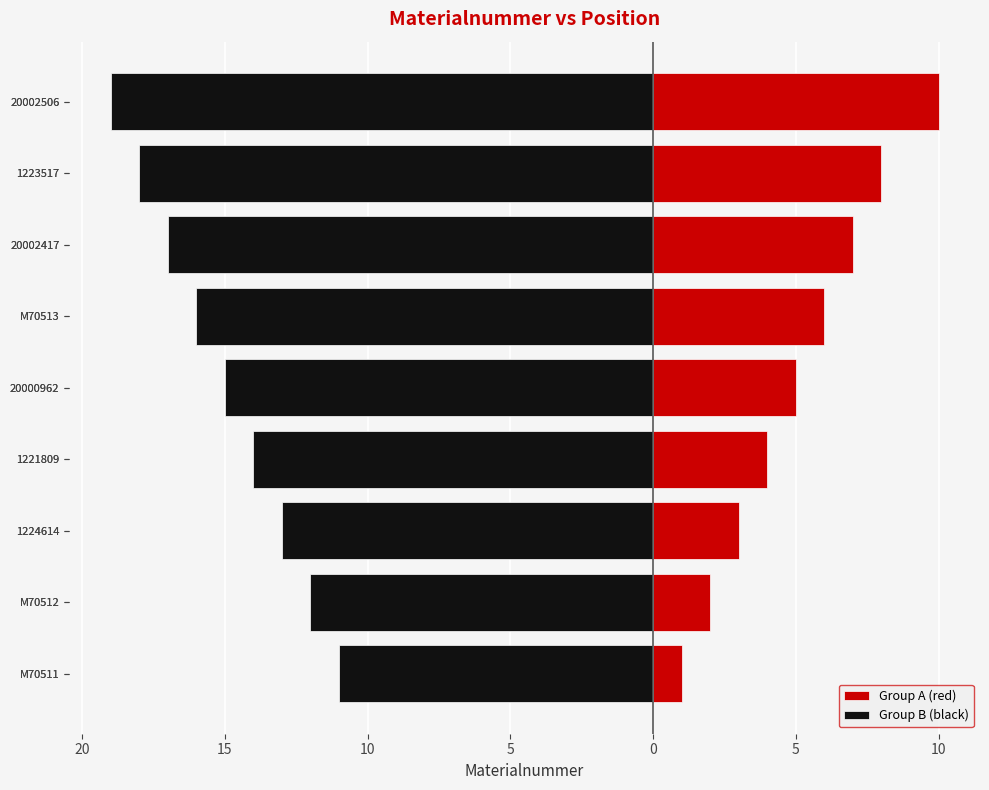

Rank the series by their average value, from lowest to highest.

Group B (black), Group A (red)